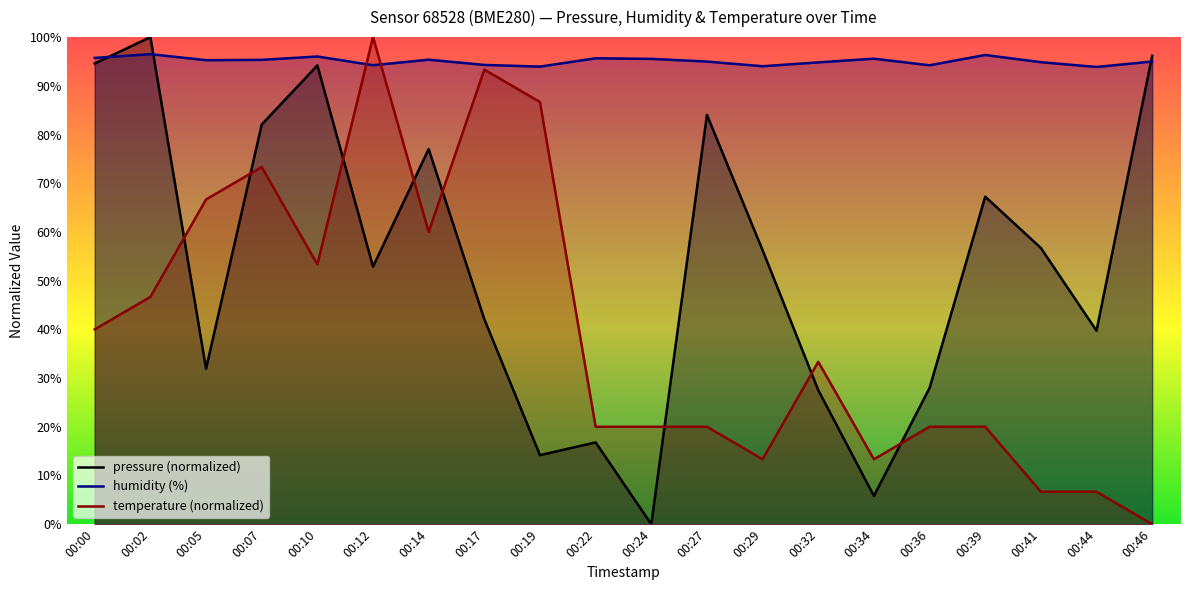

Does the chart have visible grid lines?

No